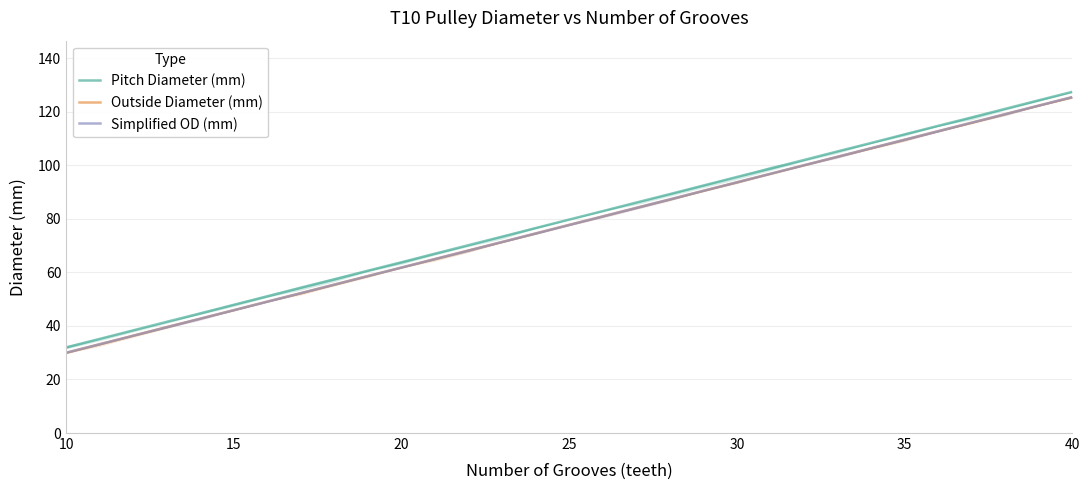

What are all the series names shown in the legend?

Pitch Diameter (mm), Outside Diameter (mm), Simplified OD (mm)